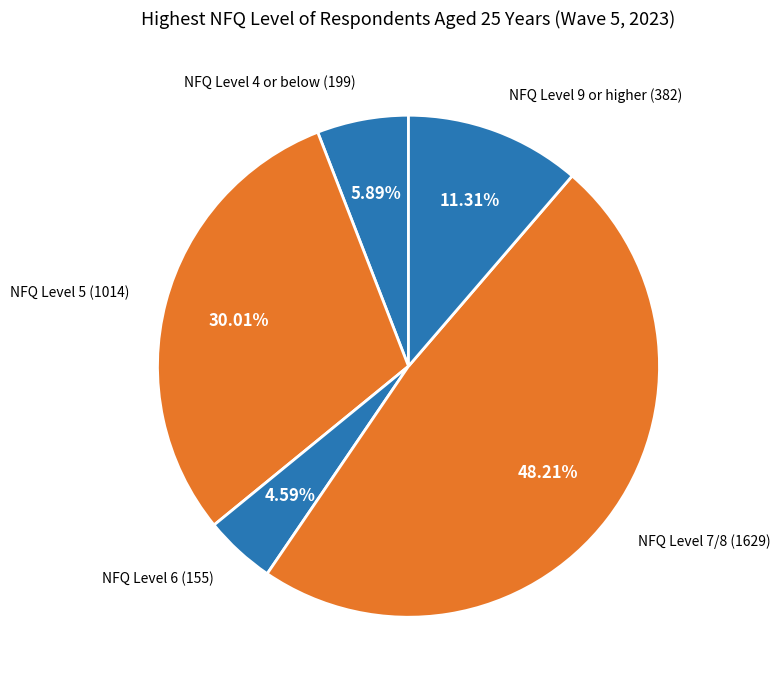

Between NFQ Level 4 or below and NFQ Level 5, which is larger?

NFQ Level 5